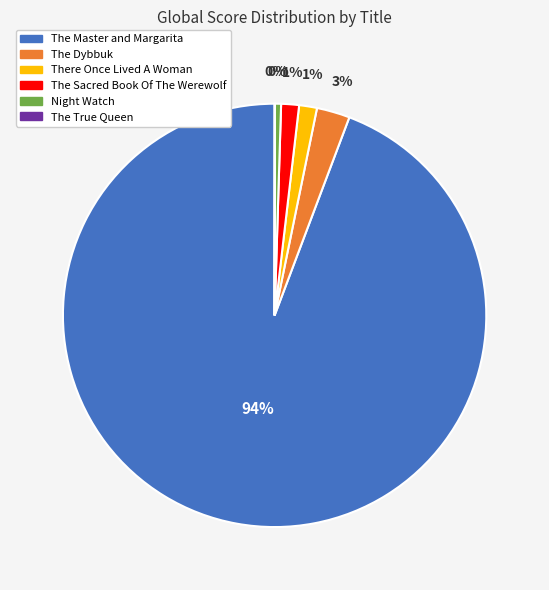

True or false: The Master and Margarita accounts for 94% of the total.

True